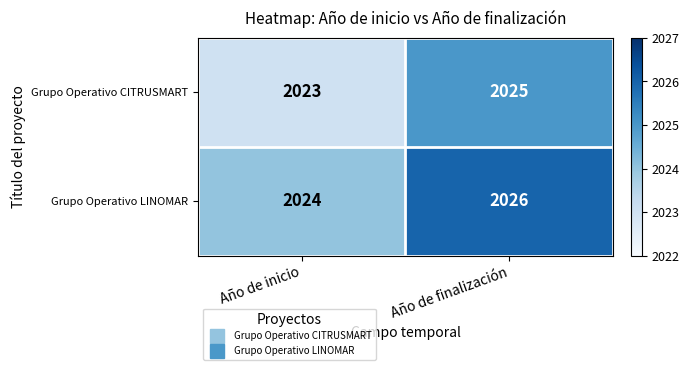

At Año de inicio, list the series in order from smallest to largest.

Grupo Operativo CITRUSMART, Grupo Operativo LINOMAR